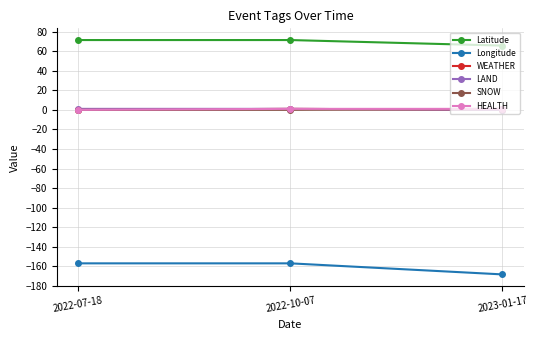

What is the highest value of the HEALTH series?

1.0